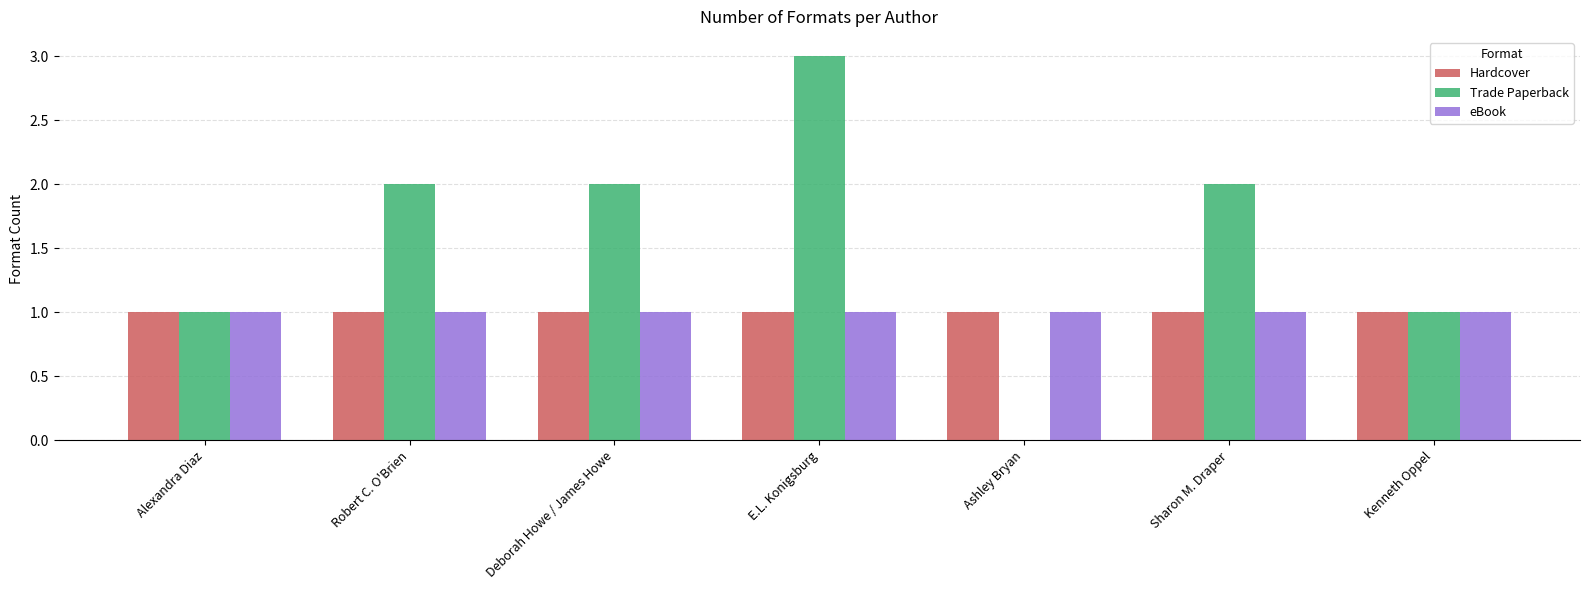

Between Alexandra Diaz and Deborah Howe / James Howe, which series saw the biggest shift?

Trade Paperback